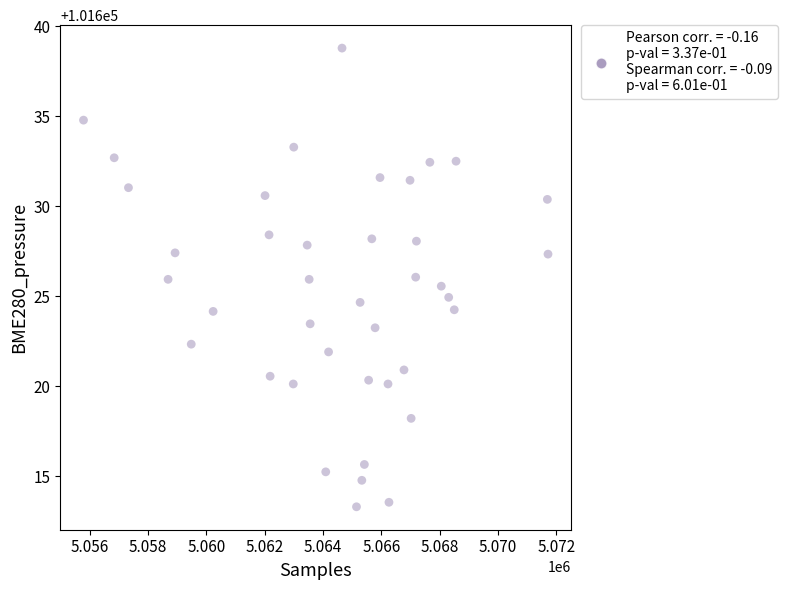

What is the range of Y values (max minus min)?

25.5